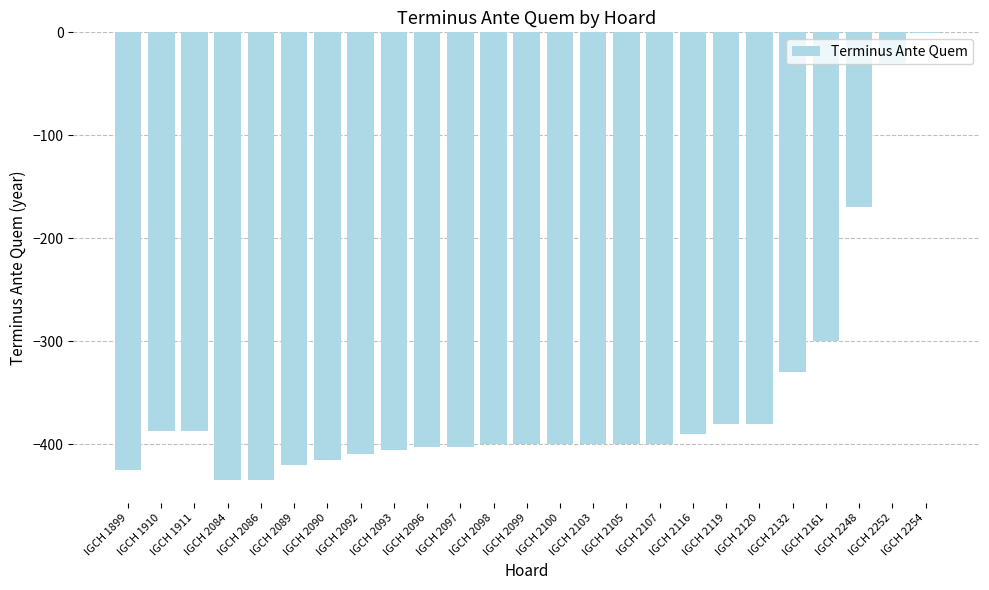

What is the greatest value displayed?

-1